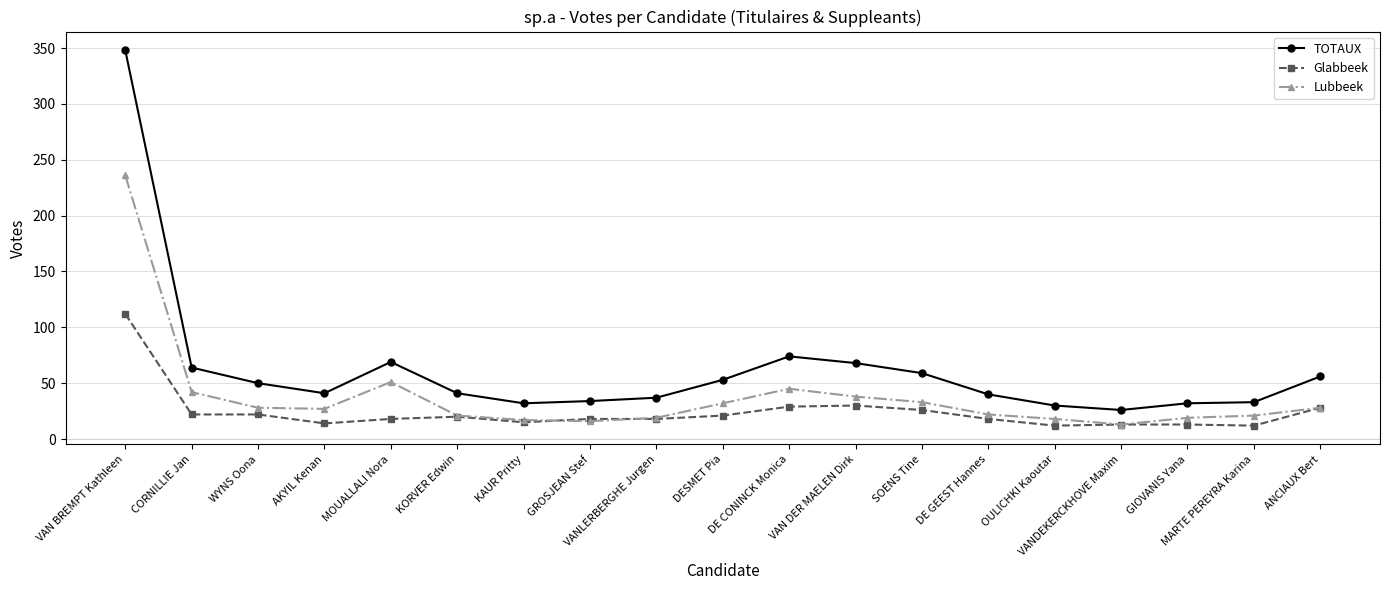

What is the minimum value for Glabbeek?

12